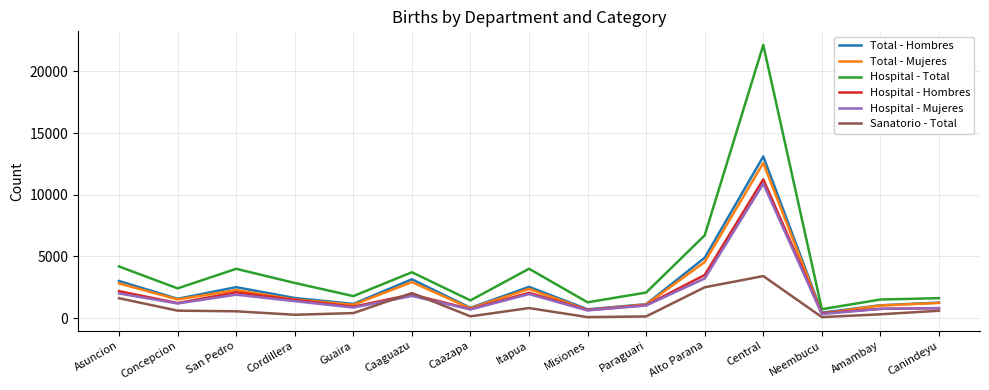

At which label is Hospital - Mujeres closest to 5613?

Alto Parana